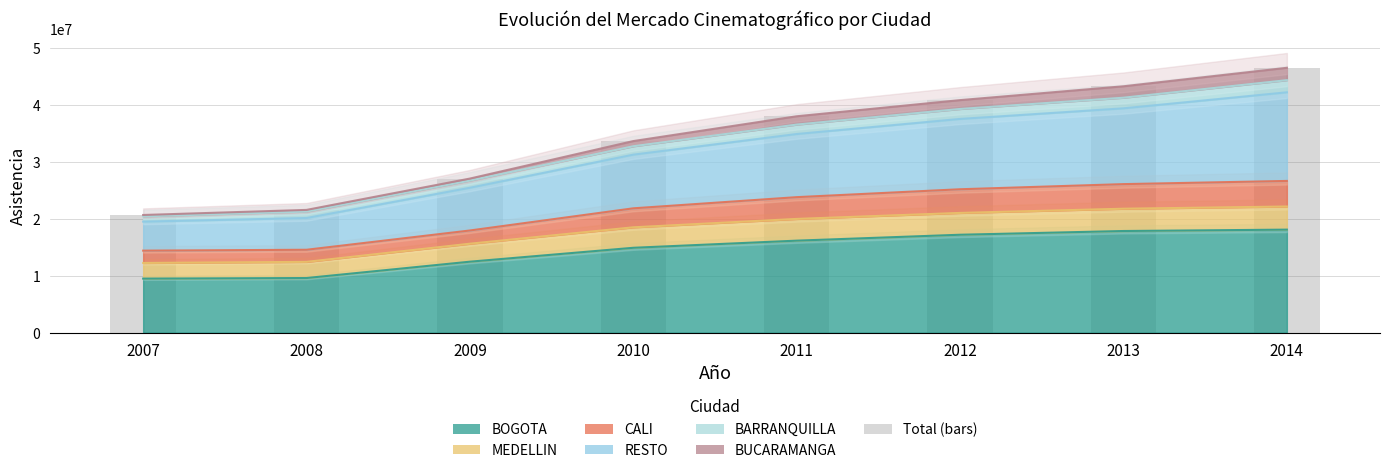

At which label is the value closest to 33597575?

2010